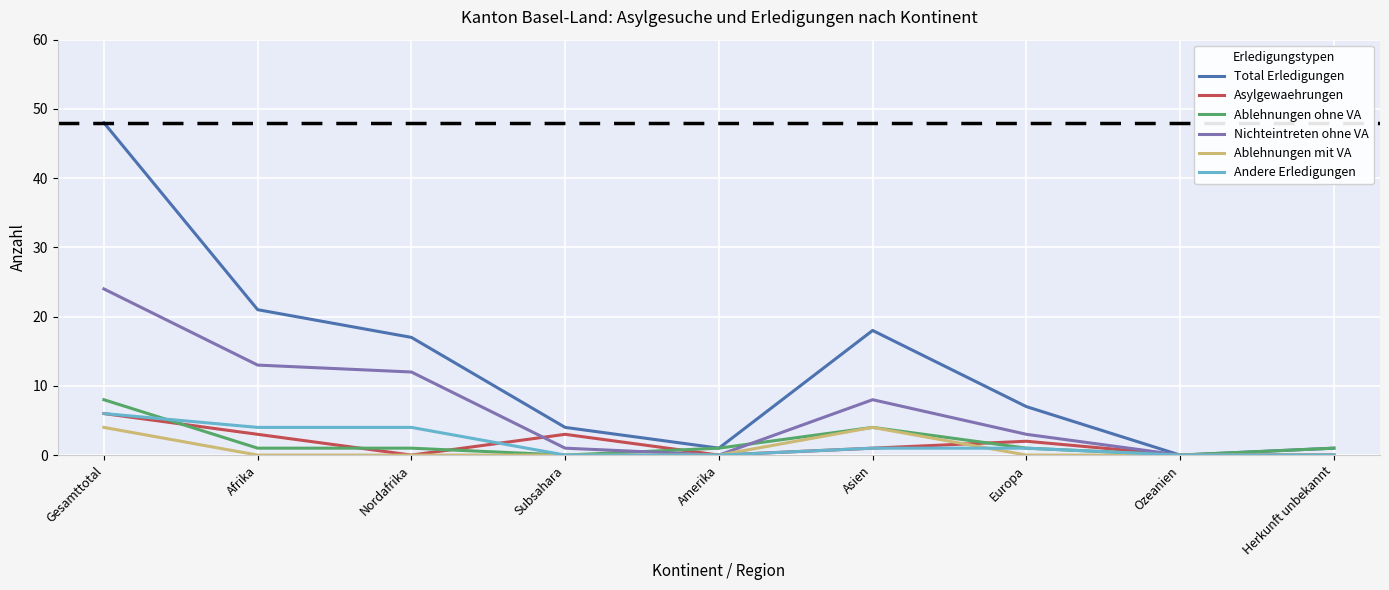

How many interior local peaks does the Asylgewaehrungen series have?

2